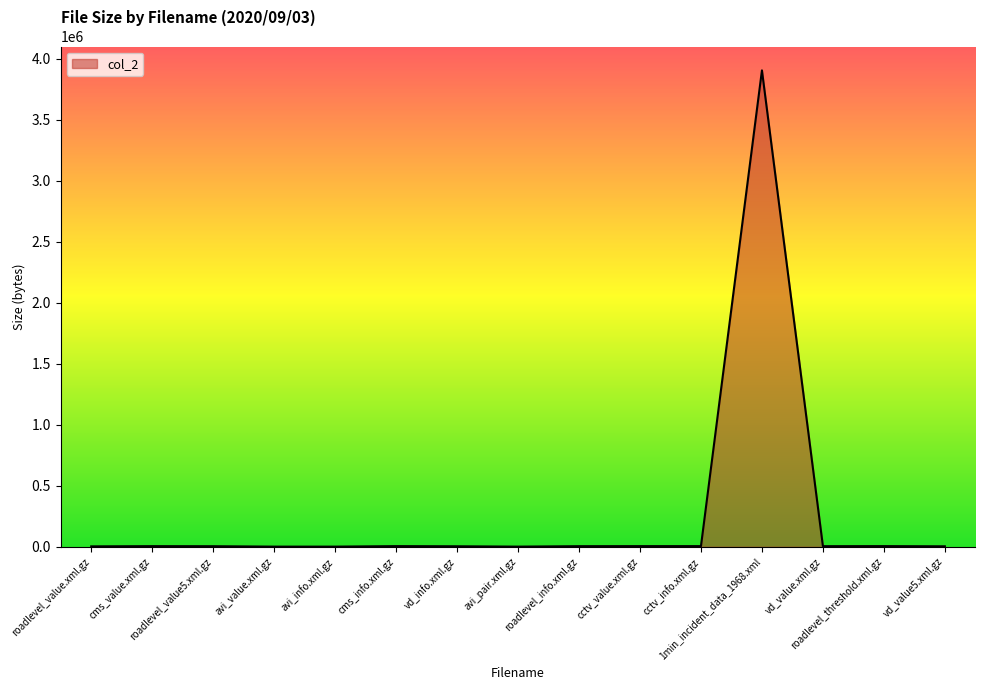

What is the maximum value shown in the chart?

3904903